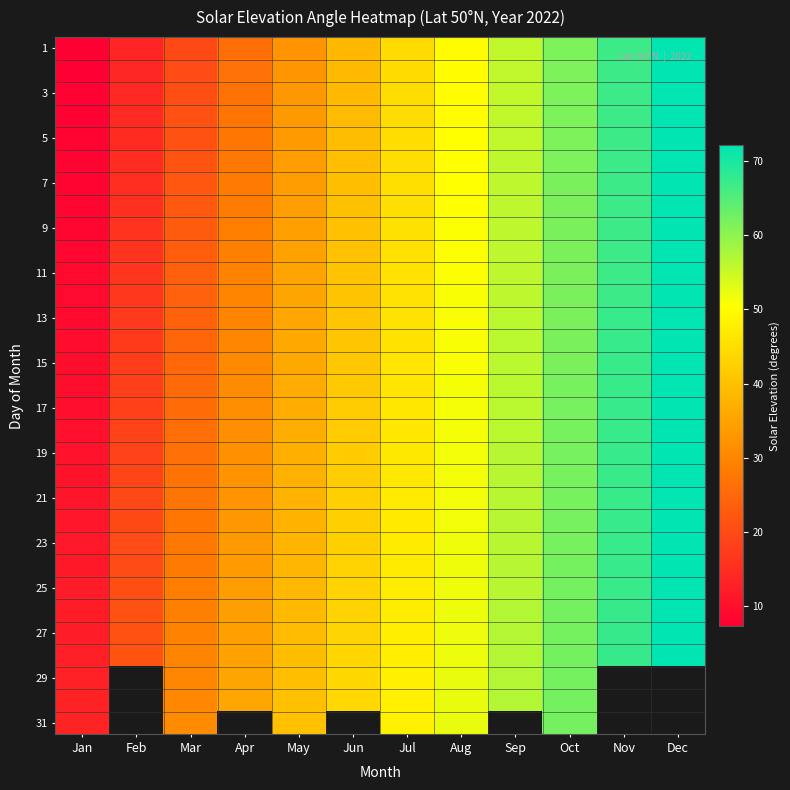

Where does the 11 series first go above 45?

Jul